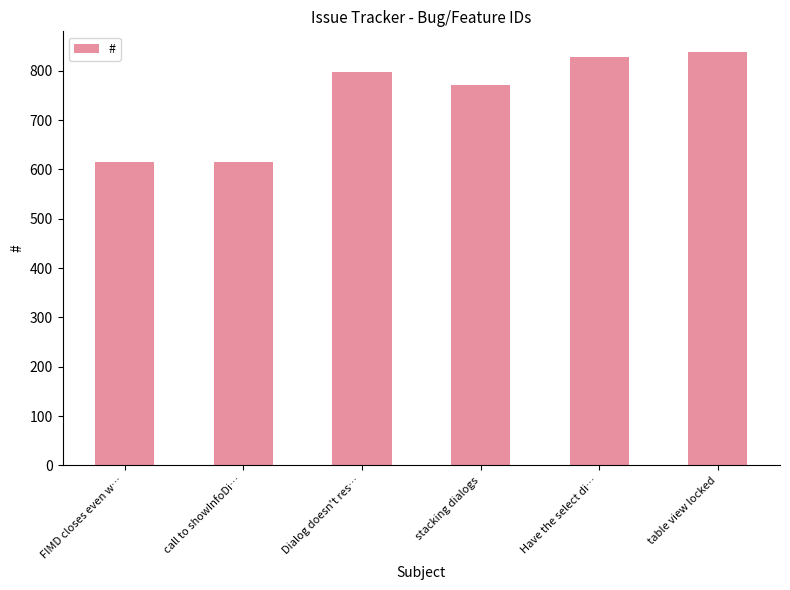

True or false: the data shows 1107 at table view locked.

False